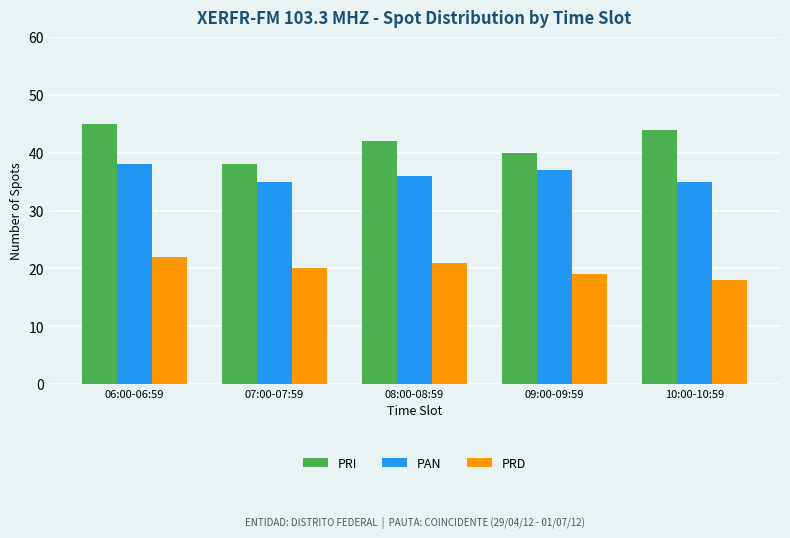

Read the PRI value at 06:00-06:59.

45